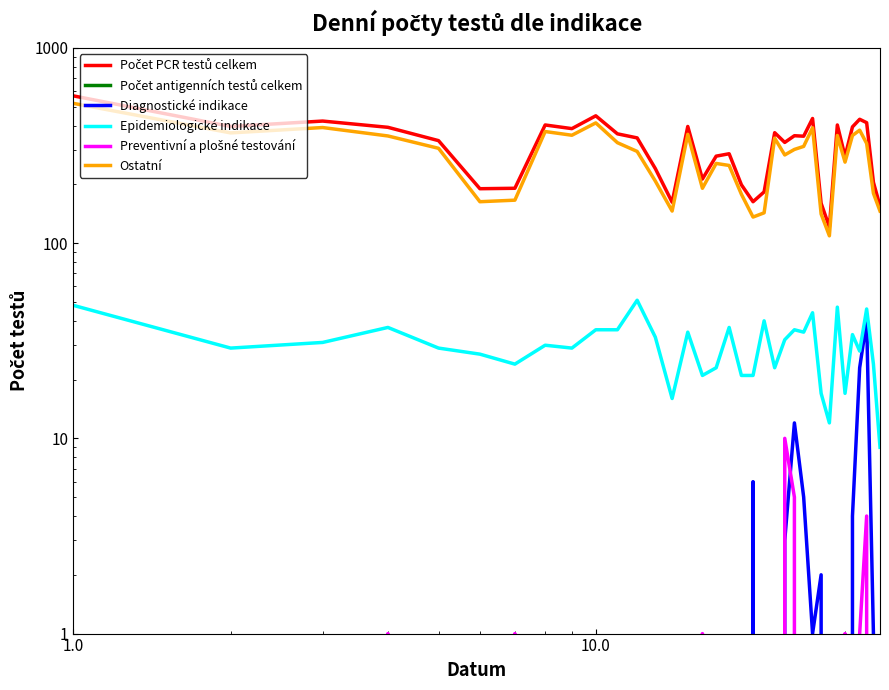

Rank the series by their maximum value, from lowest to highest.

Počet antigenních testů celkem, Preventivní a plošné testování, Diagnostické indikace, Epidemiologické indikace, Ostatní, Počet PCR testů celkem